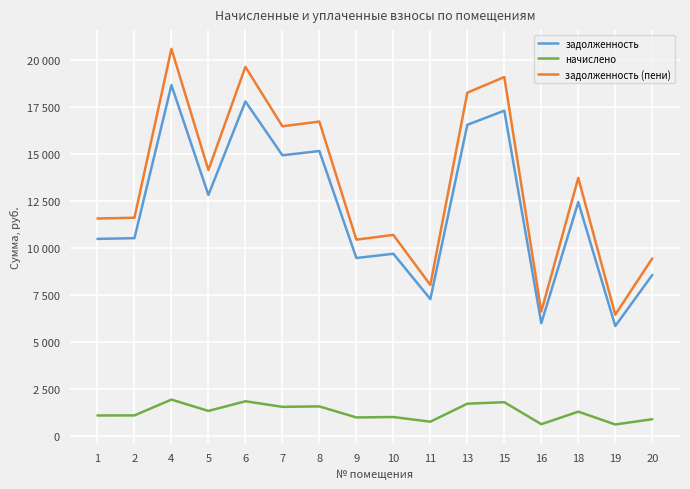

What are all the series names shown in the legend?

задолженность, начислено, задолженность (пени)